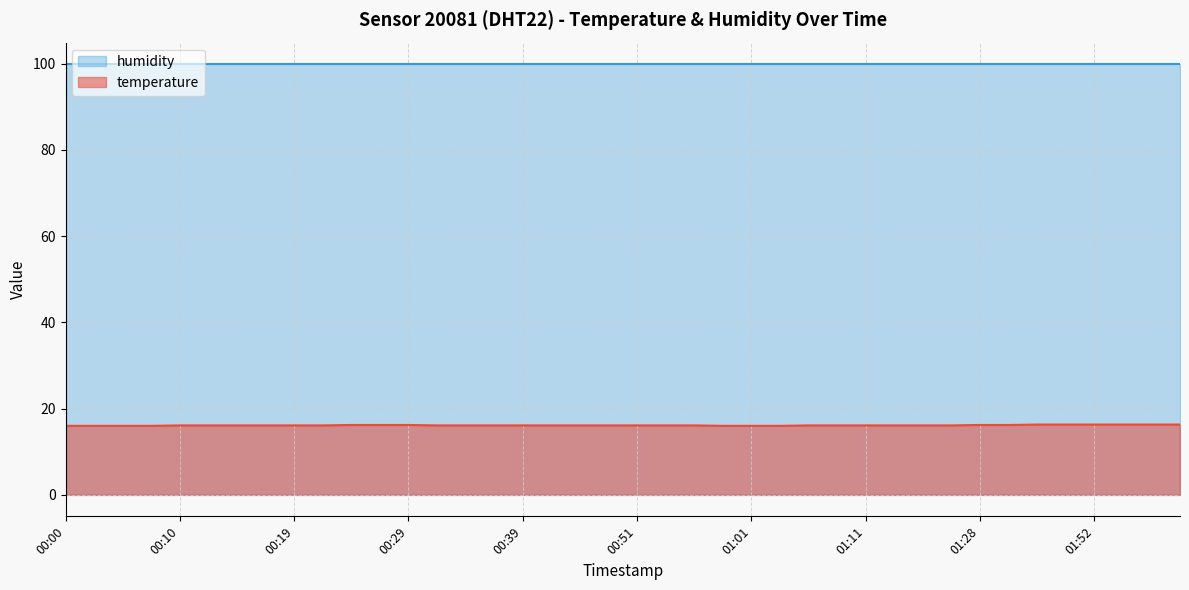

Rank the categories by value from highest to lowest.

01:38, 01:43, 01:52, 01:54, 02:00, 02:03, 00:24, 00:27, 00:29, 01:28, 01:33, 00:10, 00:12, 00:14, 00:17, 00:19, 00:22, 00:31, 00:34, 00:36, 00:39, 00:41, 00:46, 00:49, 00:51, 00:54, 00:56, 01:06, 01:09, 01:11, 01:14, 01:17, 01:19, 00:00, 00:02, 00:05, 00:07, 00:59, 01:01, 01:04